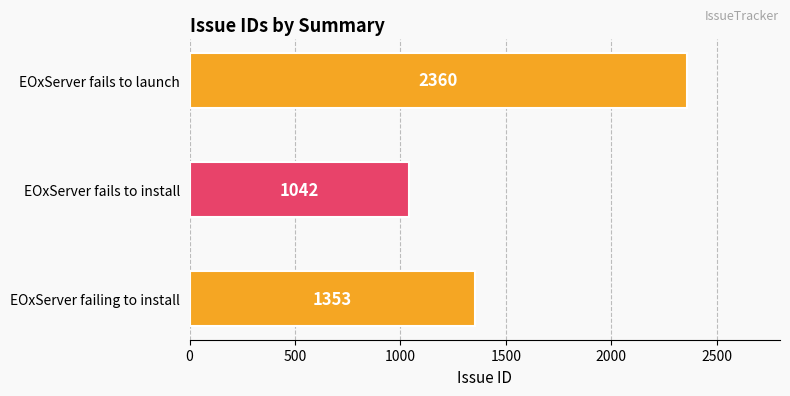

Count the values in the range 1042 to 2360.

3